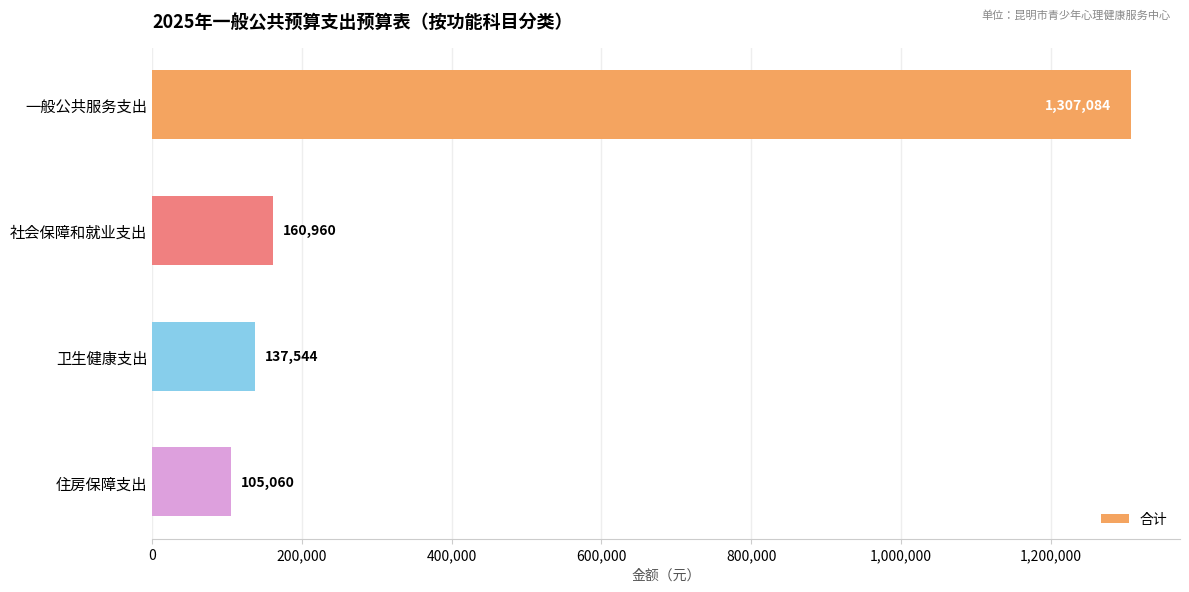

Where is the data nearest to the value 706072?

社会保障和就业支出